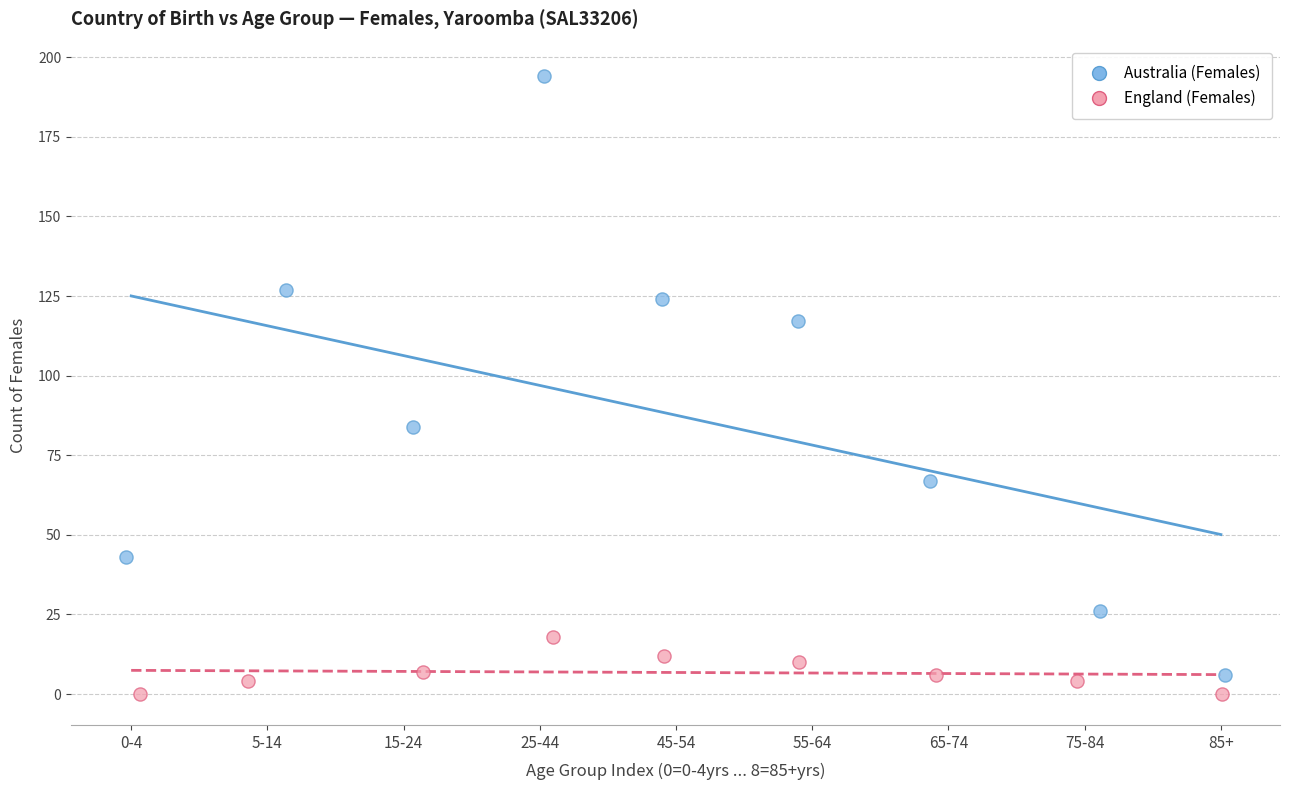

Which series contains the highest Y value?

Australia (Females)